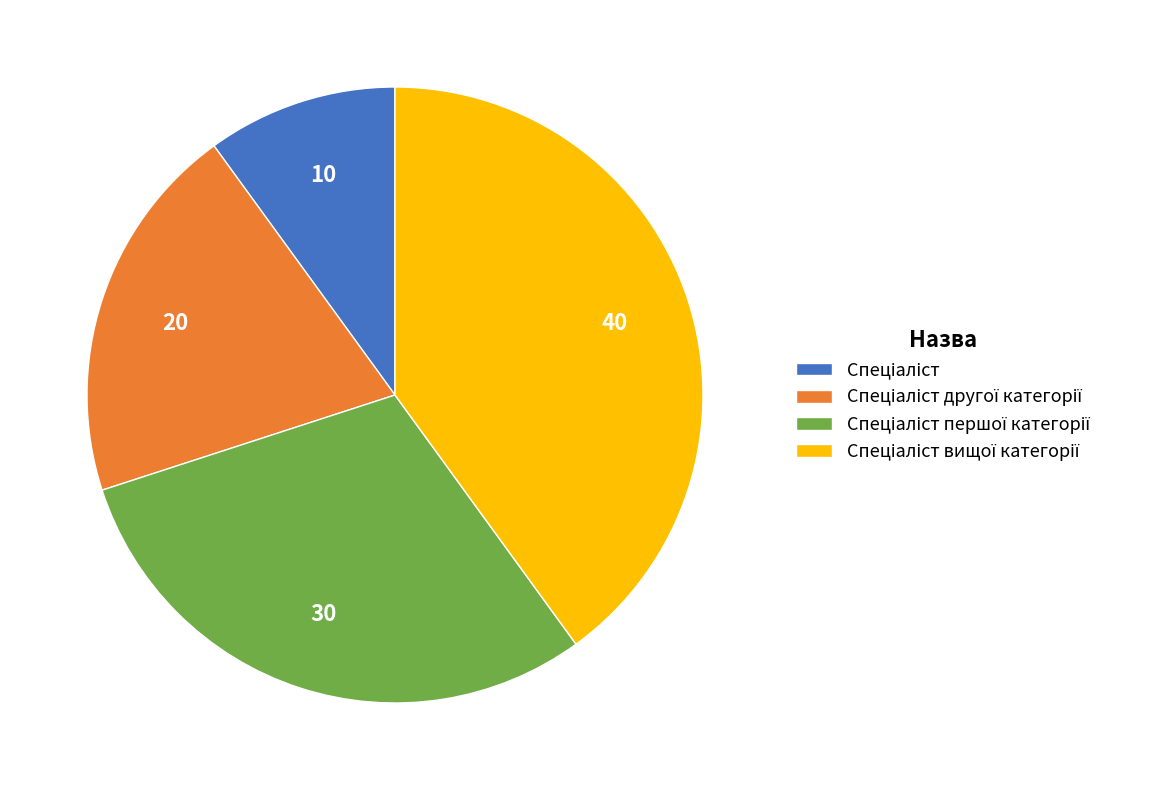

Is there a majority slice in this chart?

No